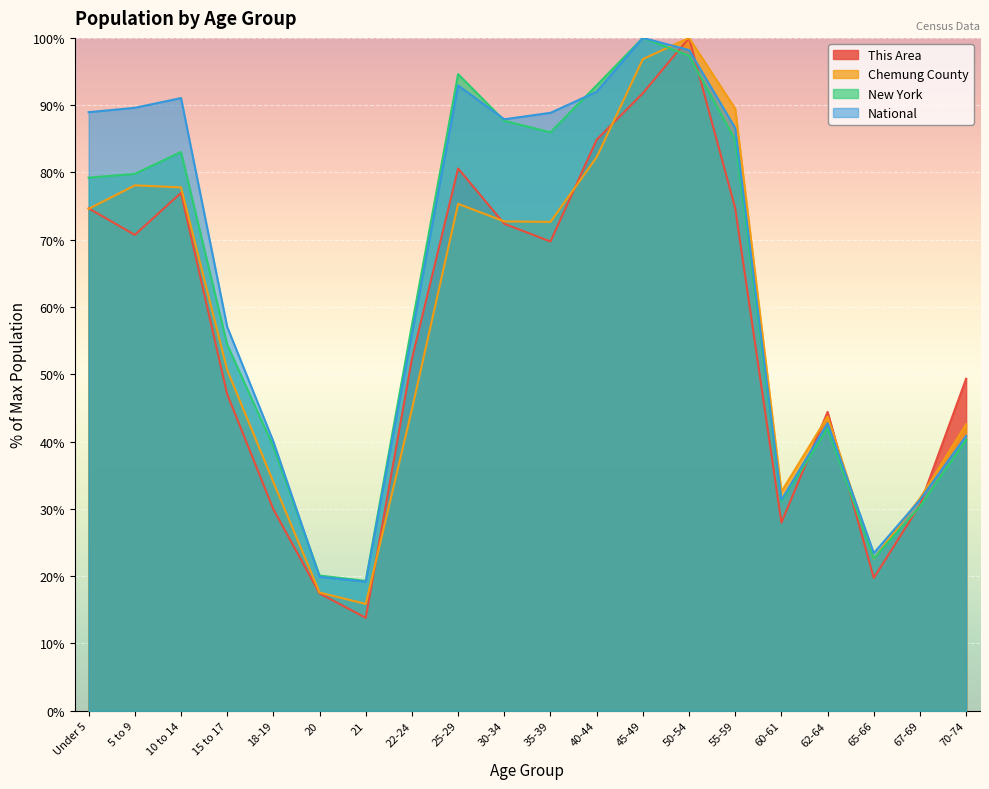

What are all the series names shown in the legend?

This Area, Chemung County, New York, National